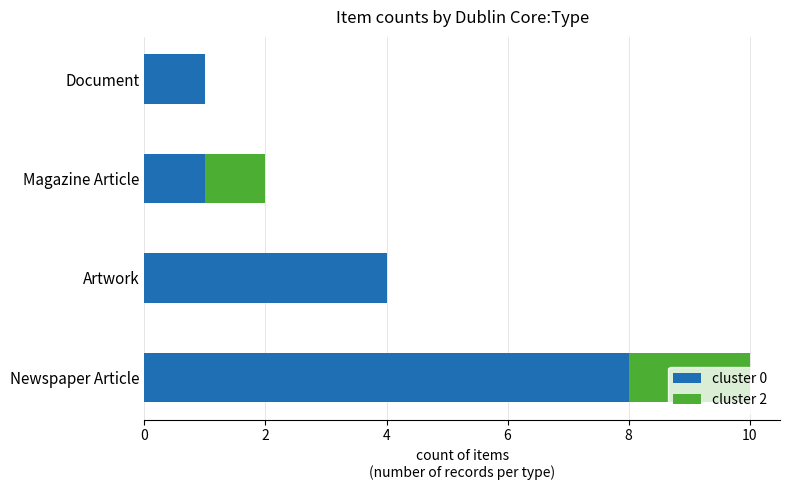

What is the average value of the cluster 0 series?

4